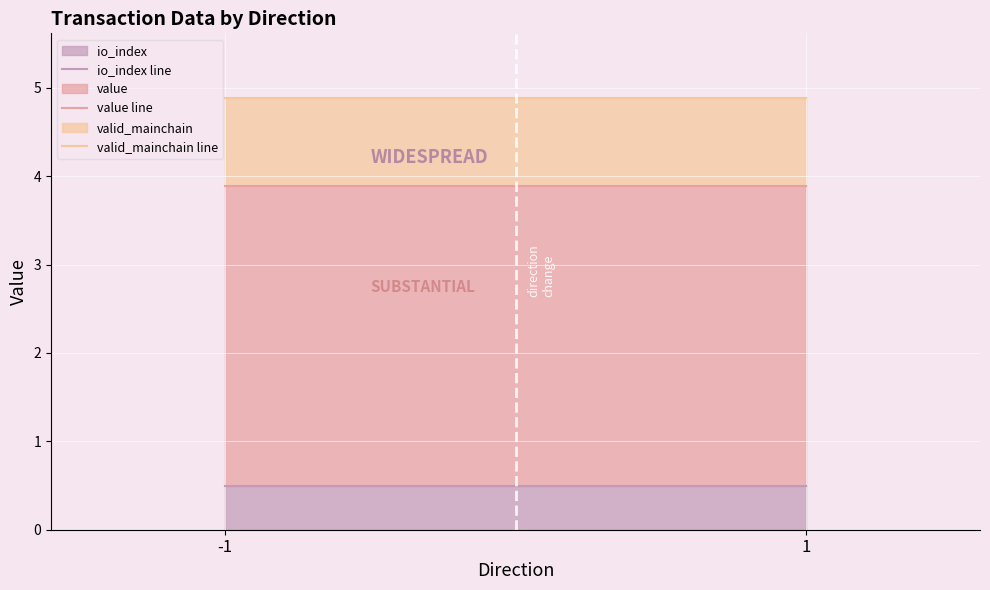

Which series changed the most between -1 and 1?

io_index line